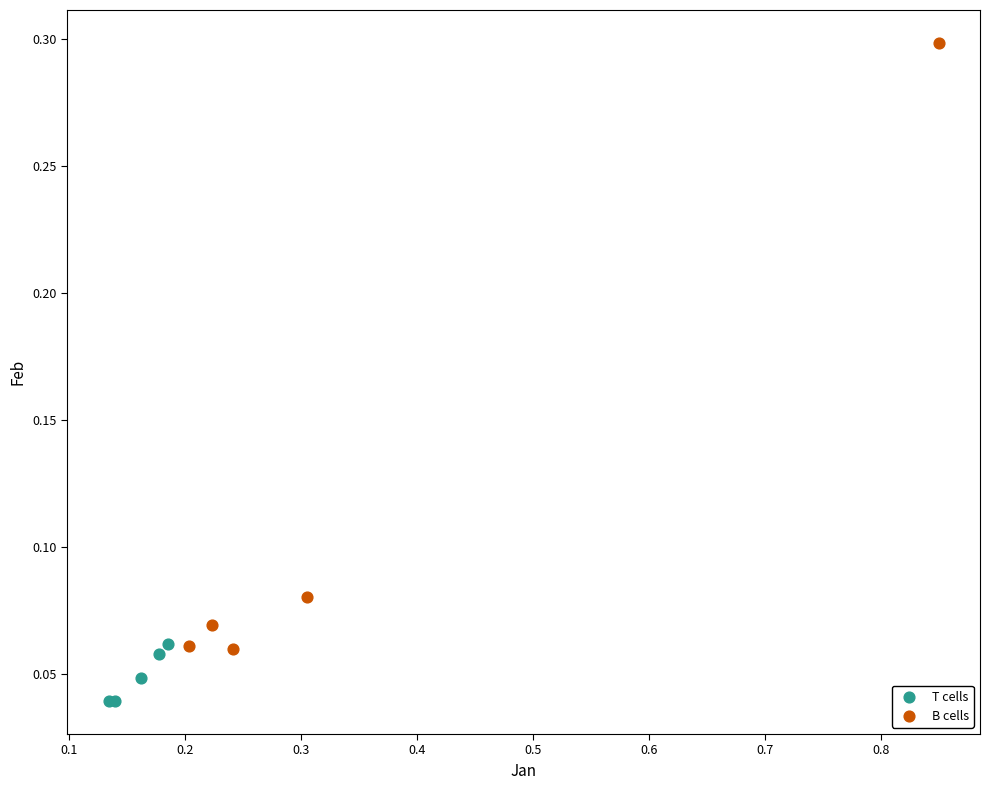

Which series reaches the minimum Y coordinate?

T cells